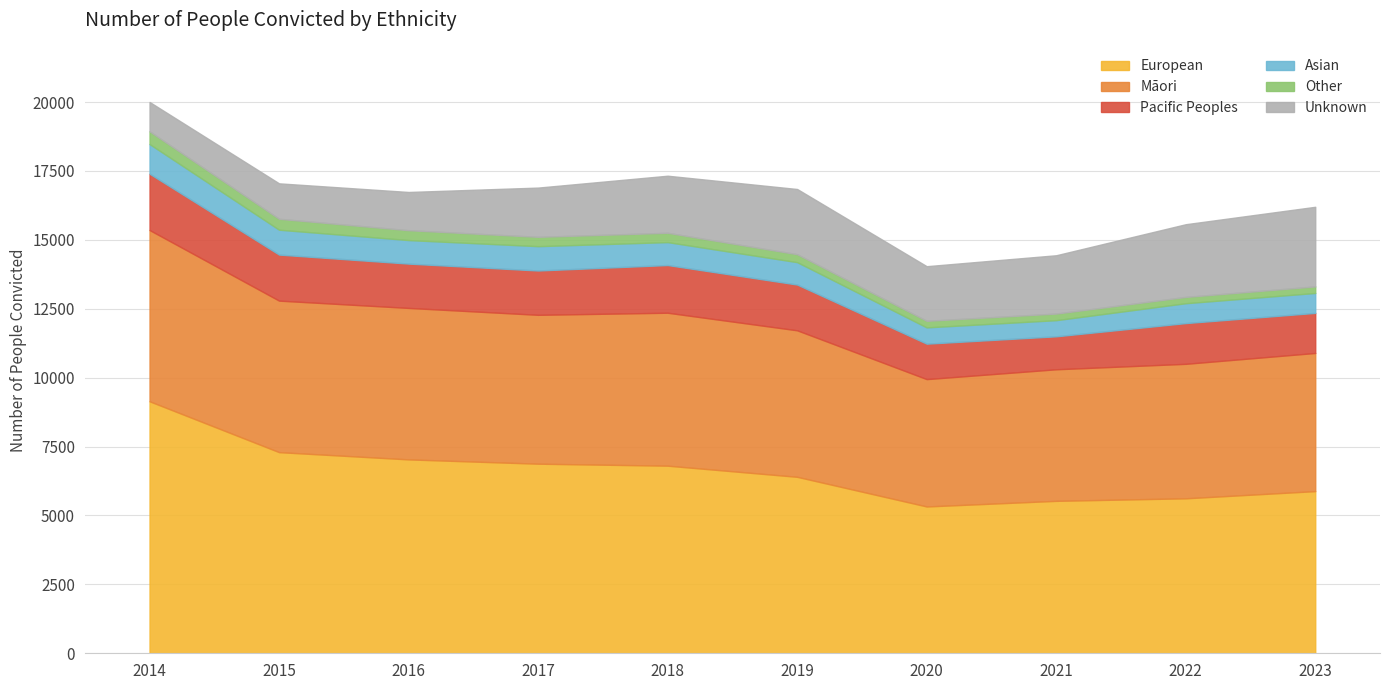

Which series has the largest total across all categories?

European